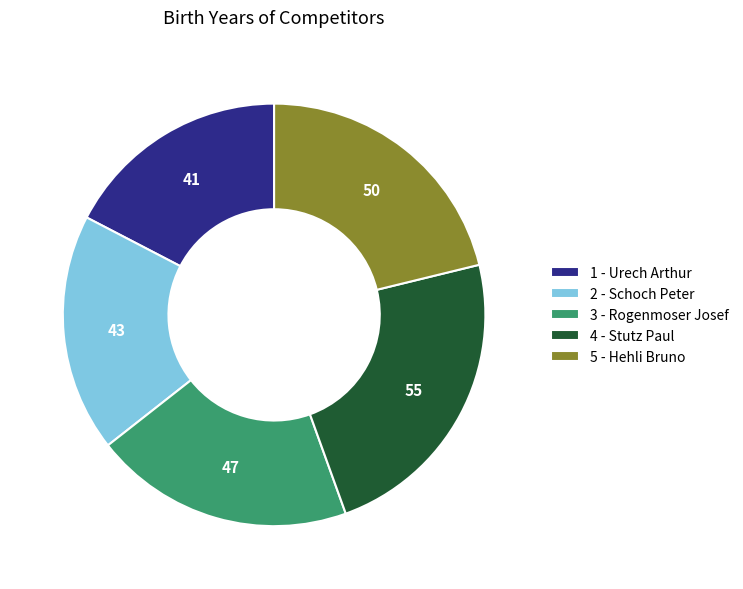

How many slices are in this pie chart?

5